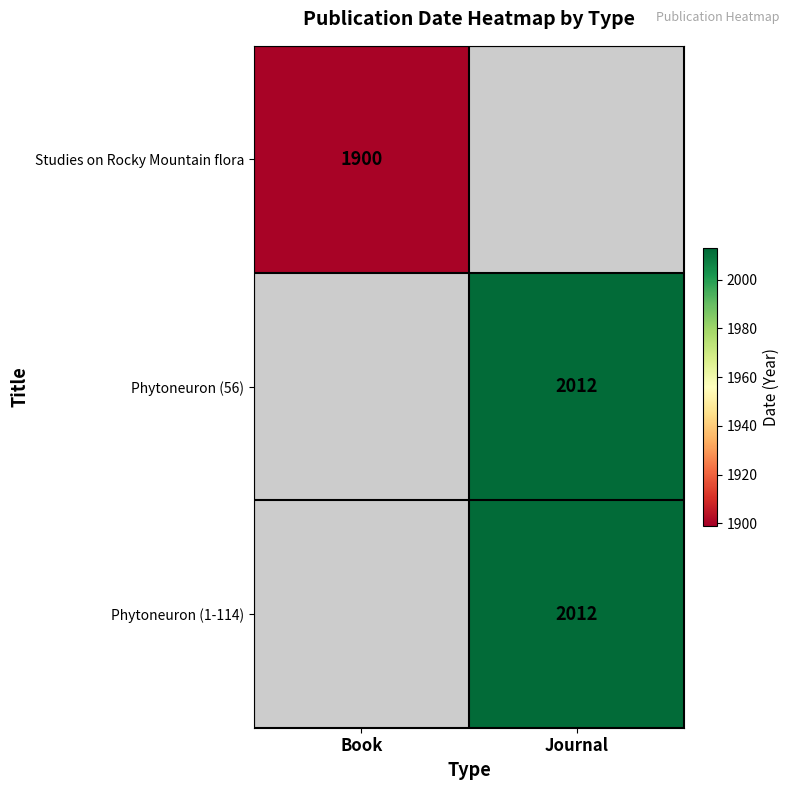

Is the value of Phytoneuron (56) at Journal greater than the value of Studies on Rocky Mountain flora at Book?

Yes